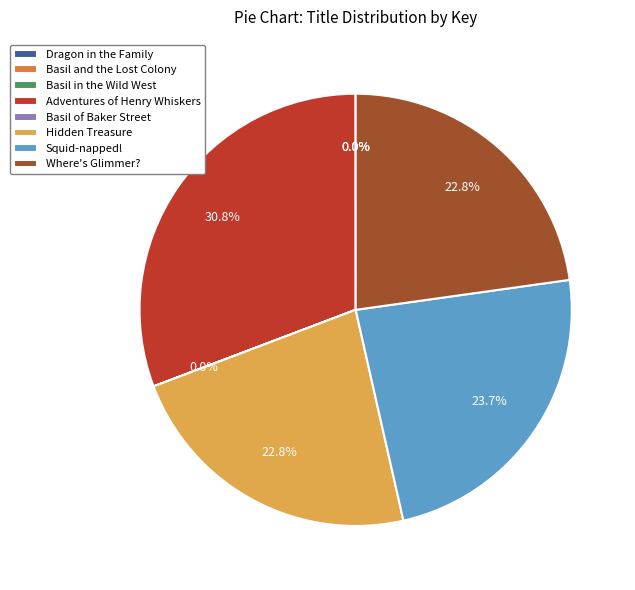

Which slice is the largest?

Adventures of Henry Whiskers